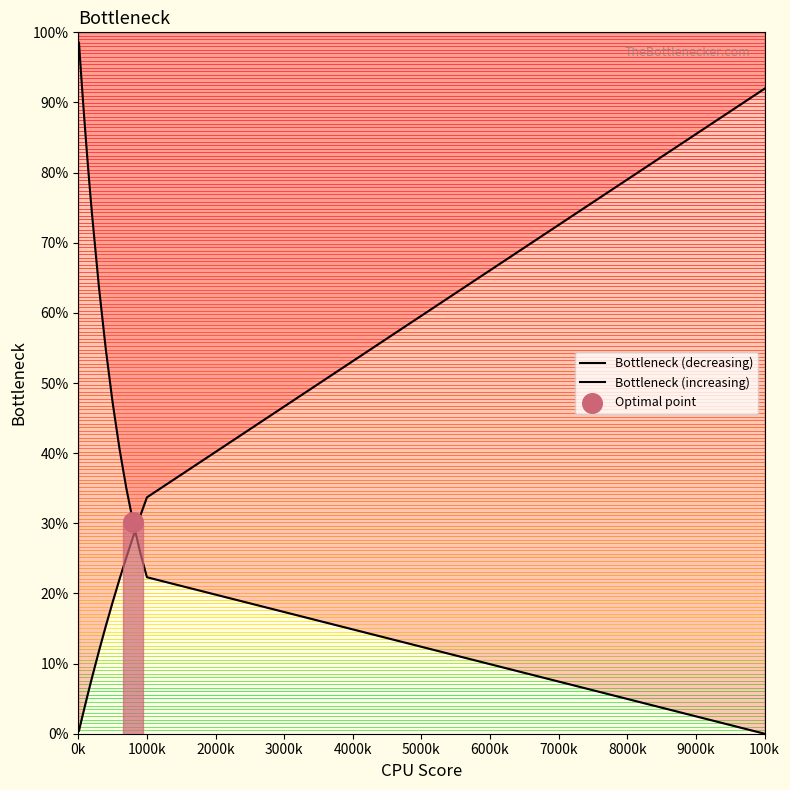

Which series contains the highest Y value?

Bottleneck (decreasing)